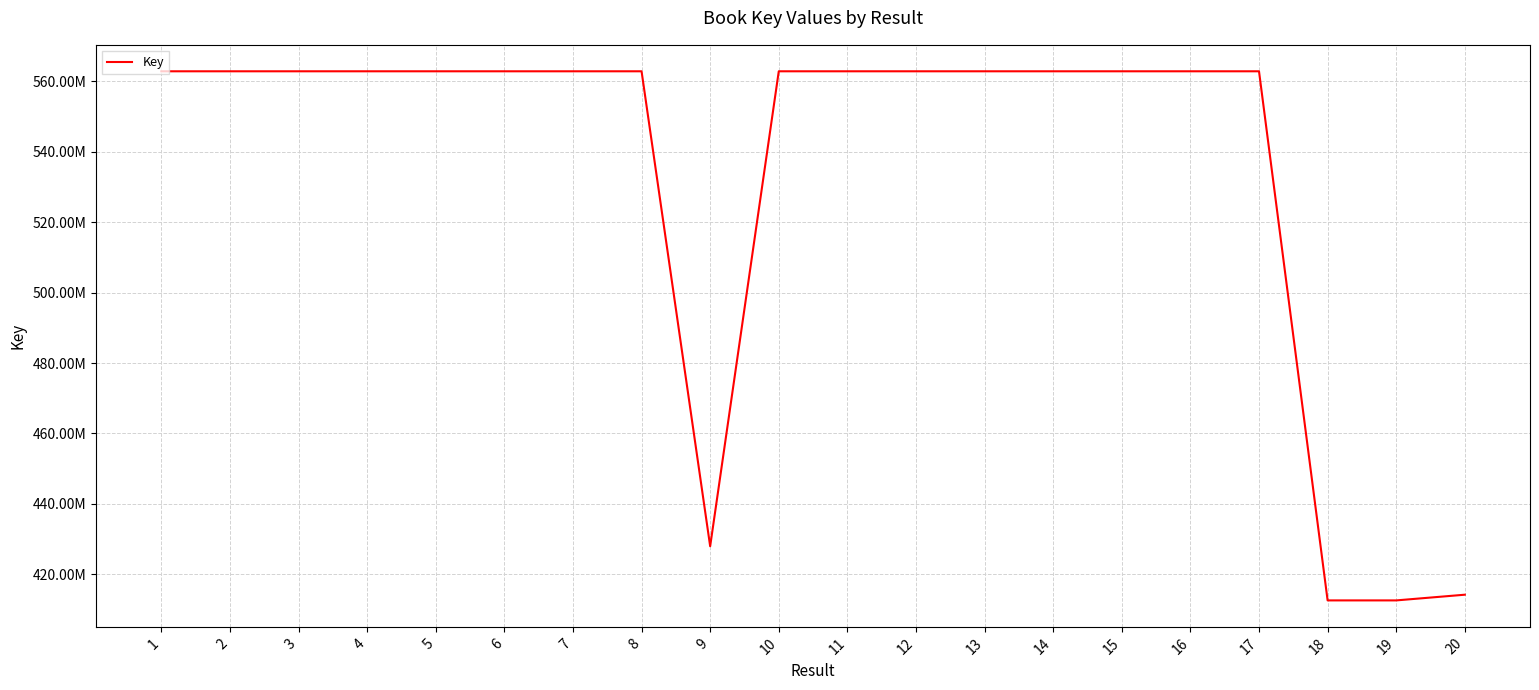

Is this an area chart (filled region under the line)?

No